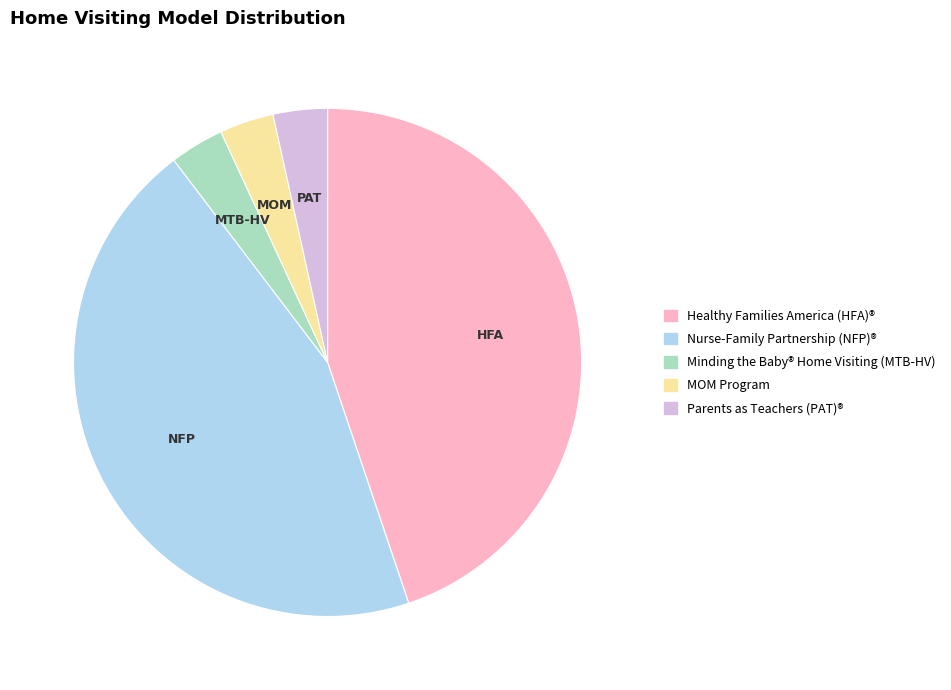

True or false: Parents as Teachers (PAT)® accounts for 3% of the total.

True